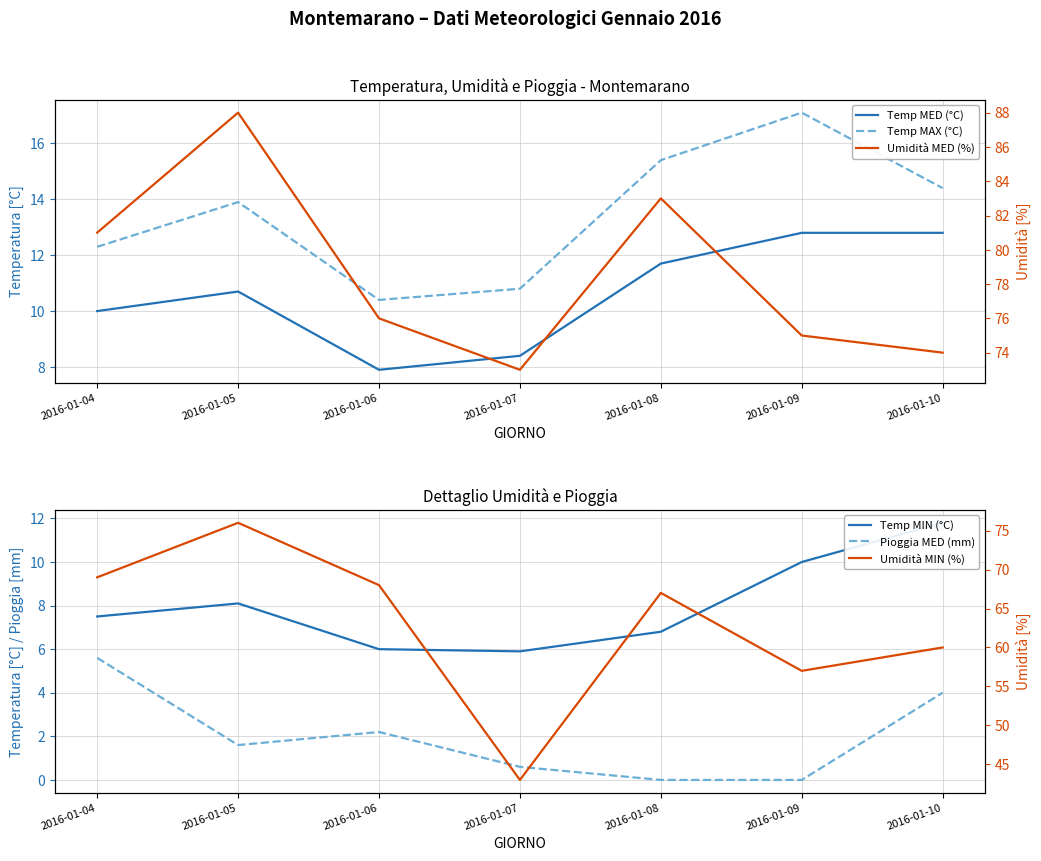

At how many categories does at least one series exceed 62?

7